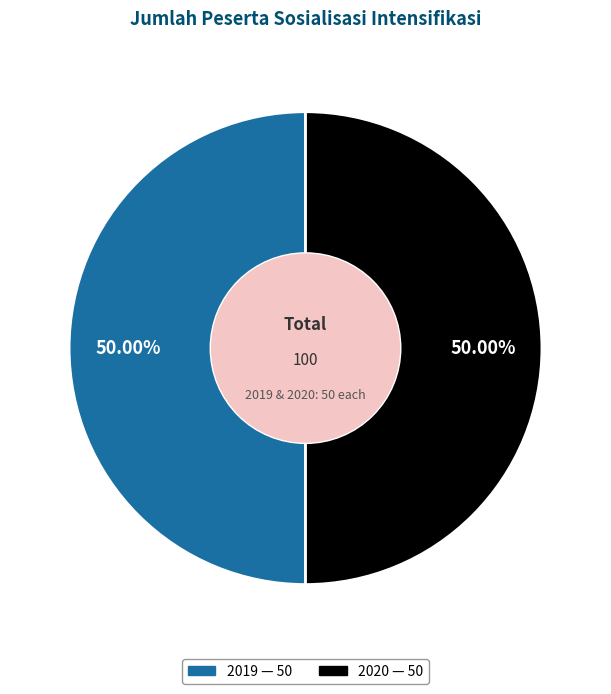

To the nearest percent, what is the difference between the largest and smallest slice percentages?

0%